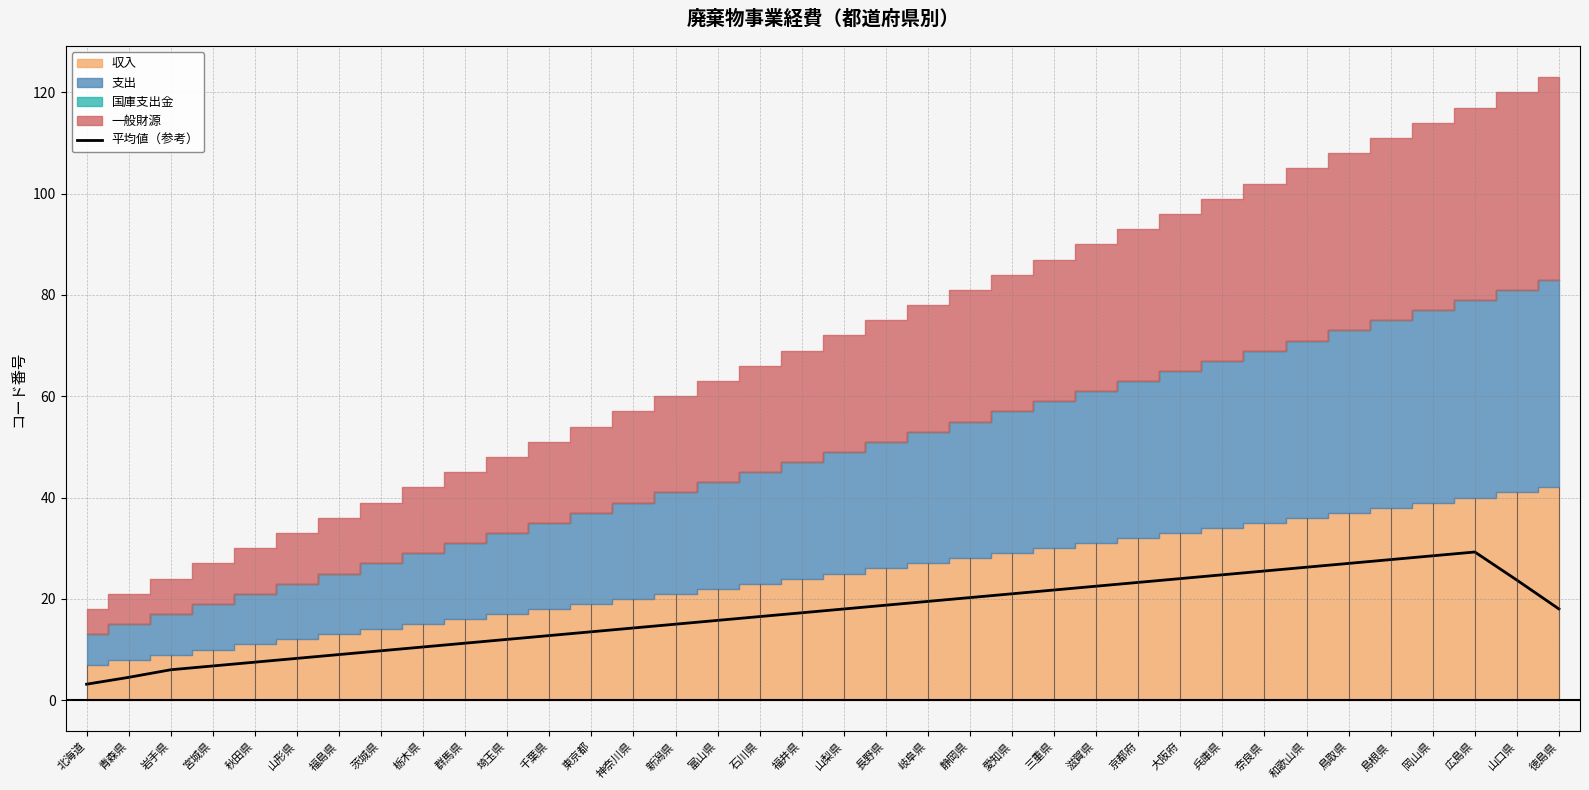

Count the number of categories in the chart.

36